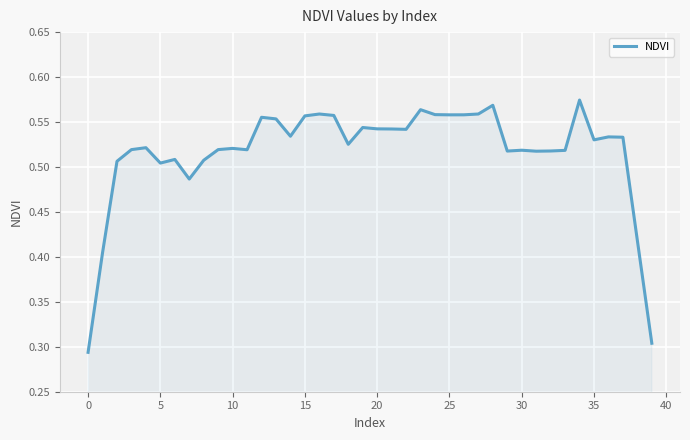

How many lines are shown in the chart?

1